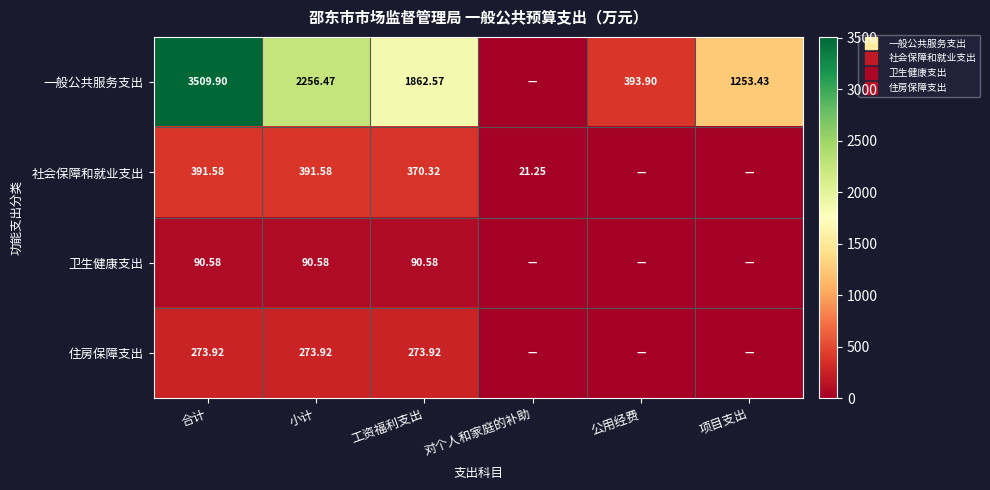

What is the sum of all 卫生健康支出 values?

271.7